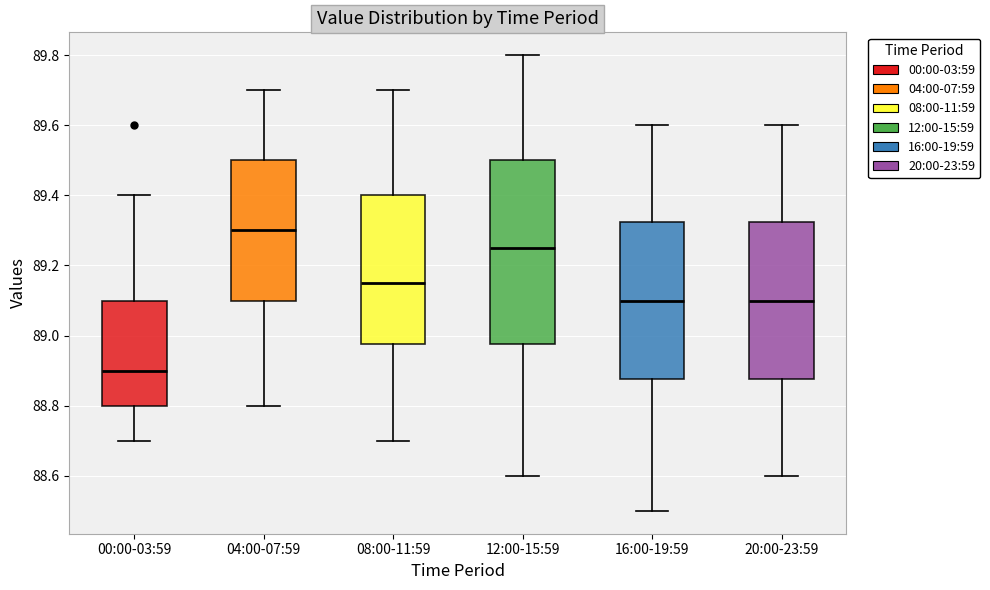

Which box's median line is the highest?

04:00-07:59